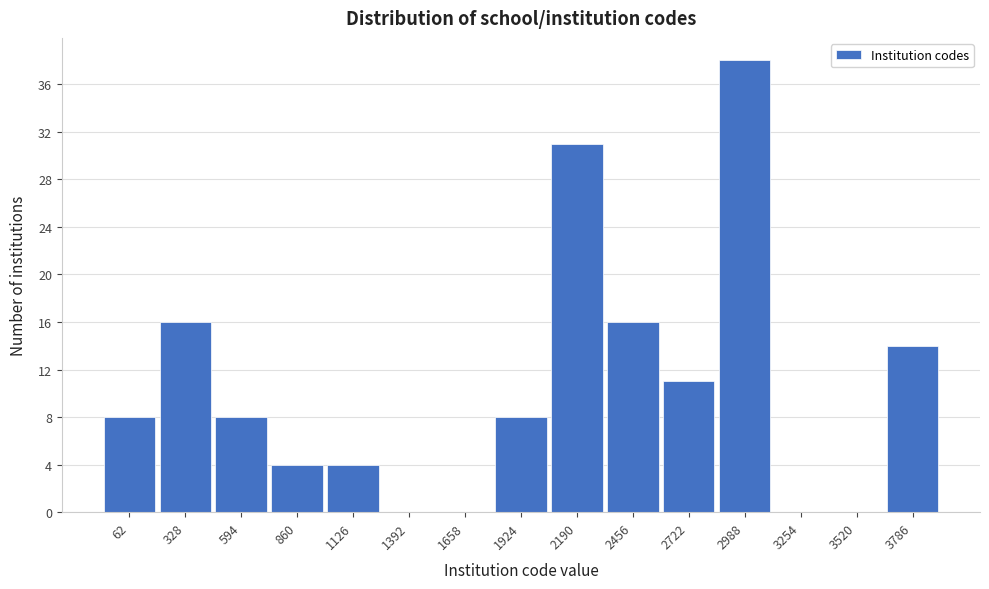

Reading left to right, extract all data points from this chart.

62=8	328=16	594=8	860=4	1126=4	1392=0	1658=0	1924=8	2190=31	2456=16	2722=11	2988=38	3254=0	3520=0	3786=14